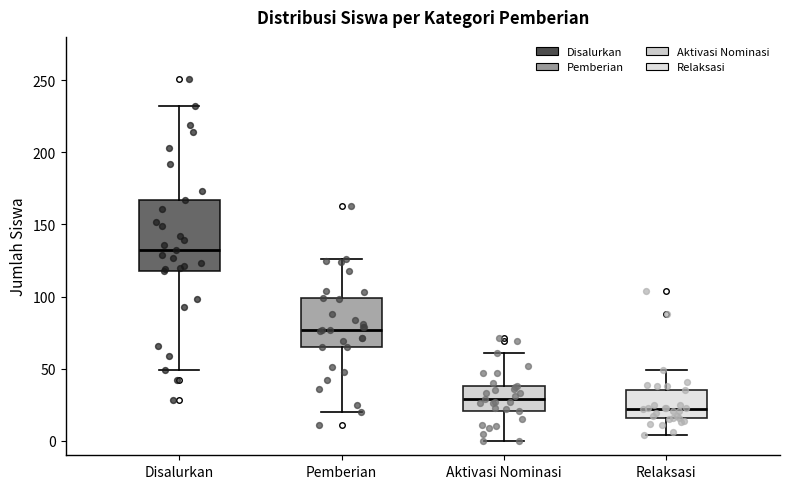

Reading left to right, read every box against the y-axis: the position of its median line, the range the box covers, and the ends of its whiskers. The values are not printed on the chart, so give them approximately, as read against the axis.

Disalurkan: median 130, box 120 to 165, whiskers 50 to 230
Pemberian: median 75, box 65 to 100, whiskers 20 to 125
Aktivasi Nominasi: median 30, box 20 to 40, whiskers 0 to 60
Relaksasi: median 20, box 15 to 35, whiskers 5 to 50